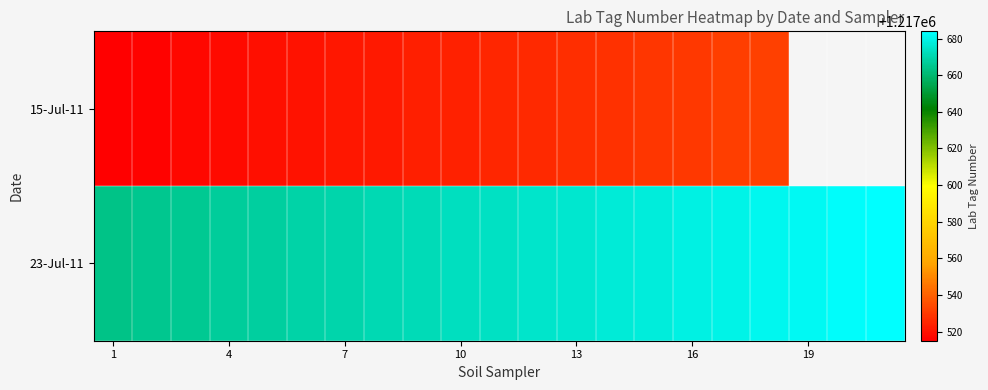

What is the difference between the maximum and minimum values in the 15-Jul-11 series?

17.0